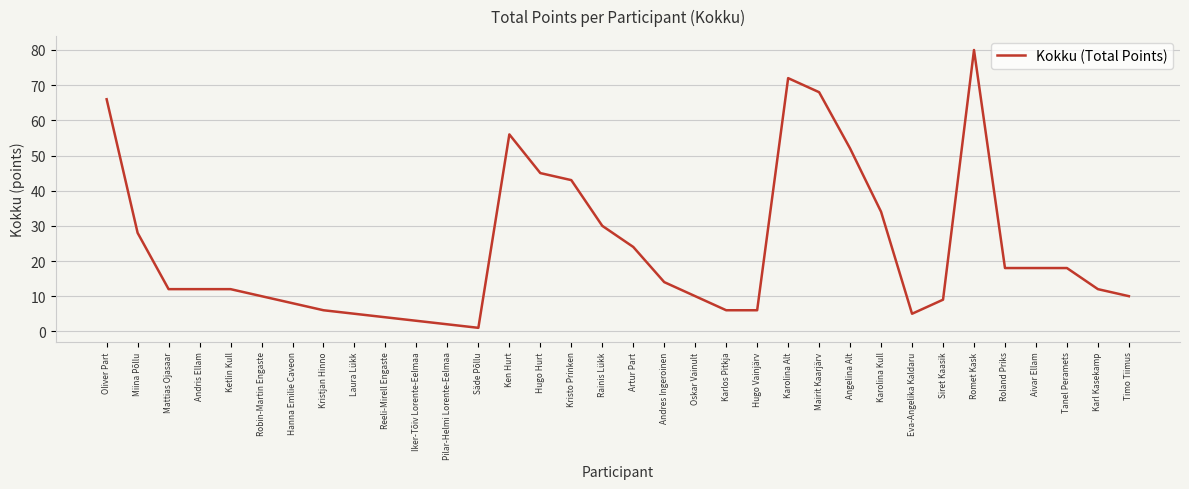

What is the sum of the values at Reeli-Mirell Engaste and Säde Põllu?

5